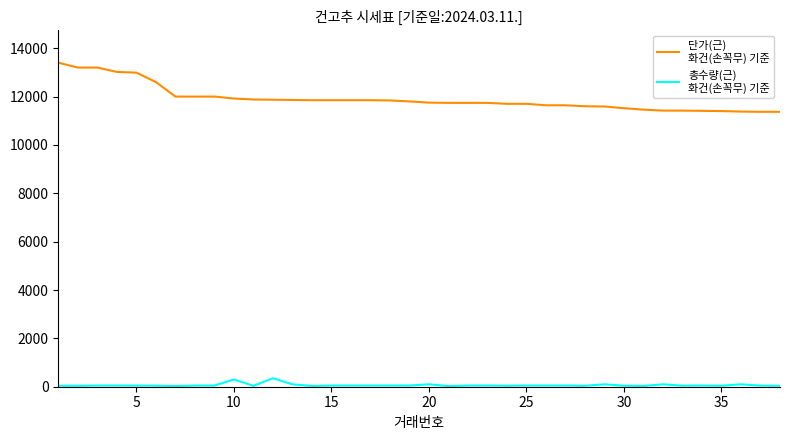

What is the maximum value shown in the chart?

13400.0